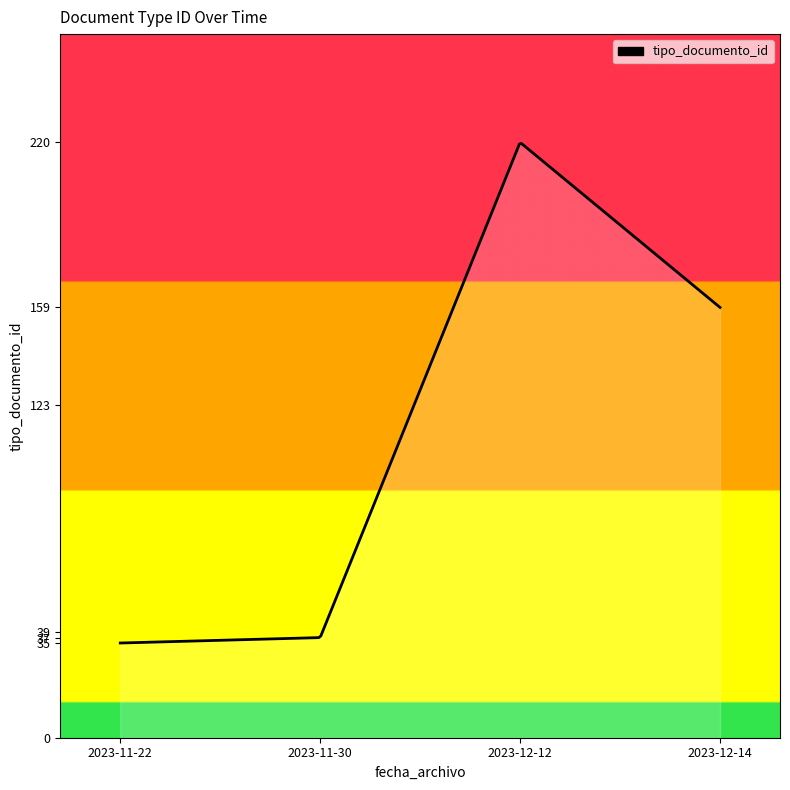

What is the smallest value displayed?

35.0